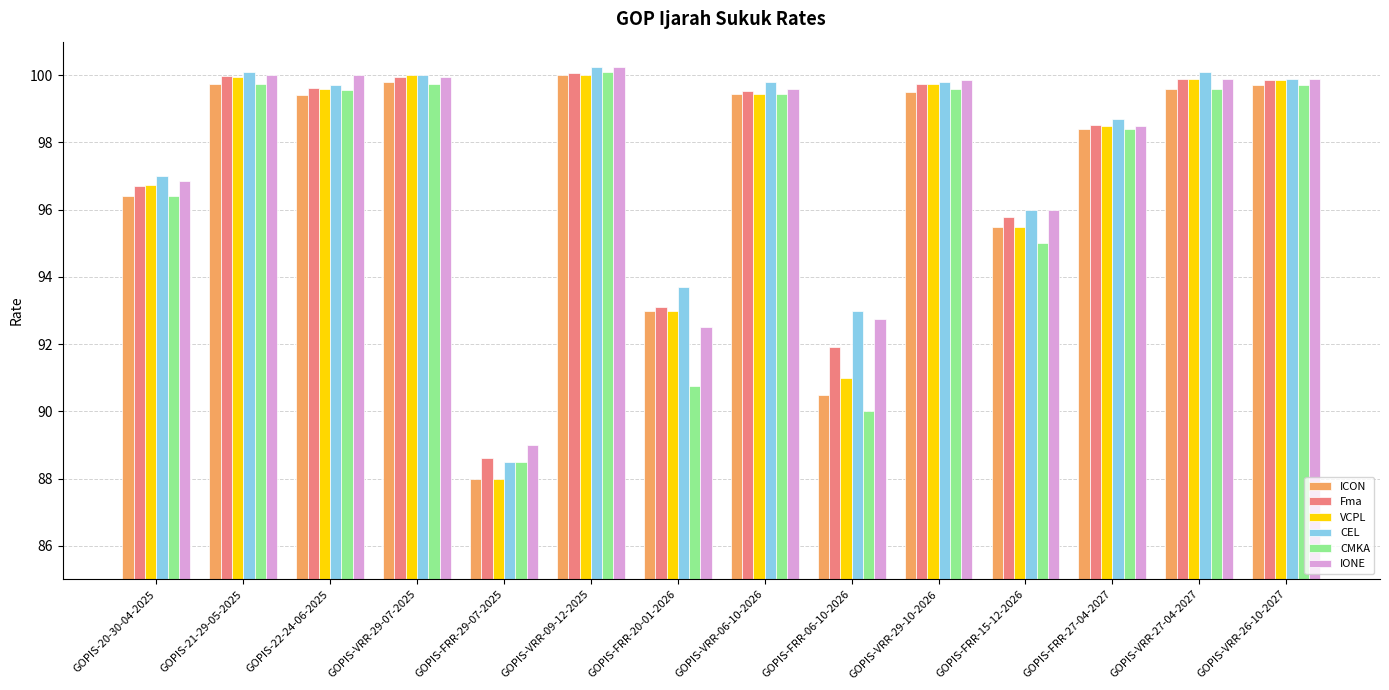

Where does the ICON series first go above 99?

GOPIS-21-29-05-2025